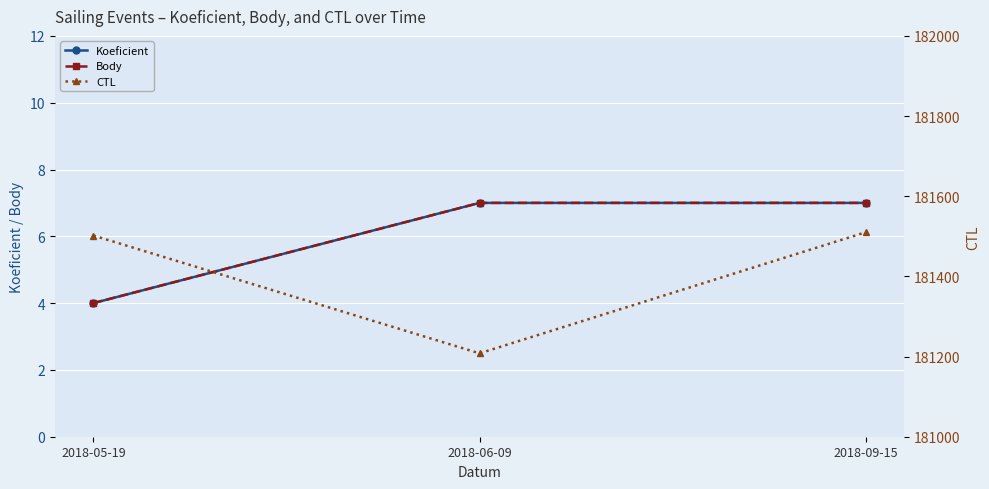

How many values in the Koeficient series are below 7?

1